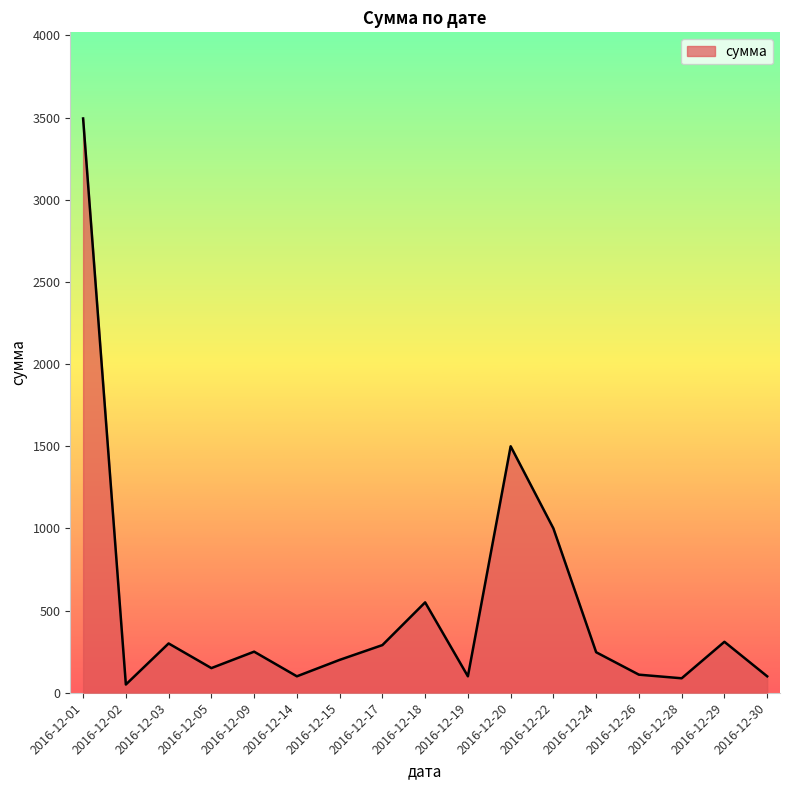

How many series are shown in this chart?

1